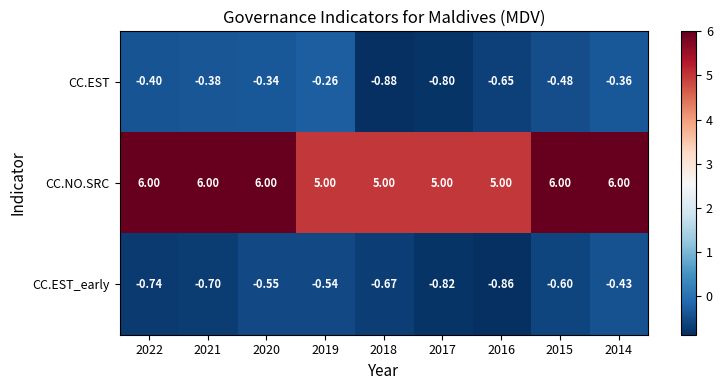

Between 2020 and 2015, which series saw the biggest shift?

CC.EST